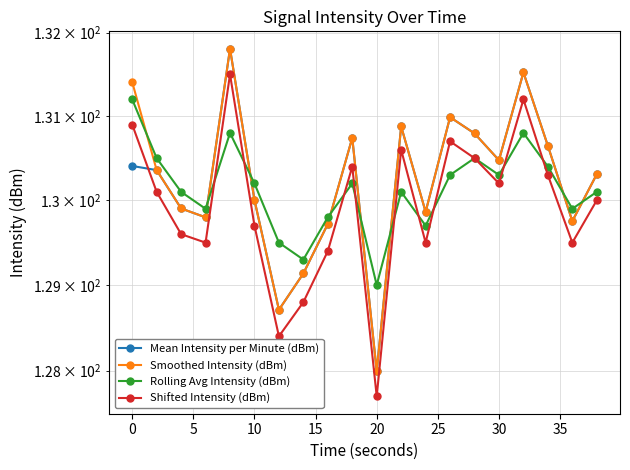

What are all the series names shown in the legend?

Mean Intensity per Minute (dBm), Smoothed Intensity (dBm), Rolling Avg Intensity (dBm), Shifted Intensity (dBm)